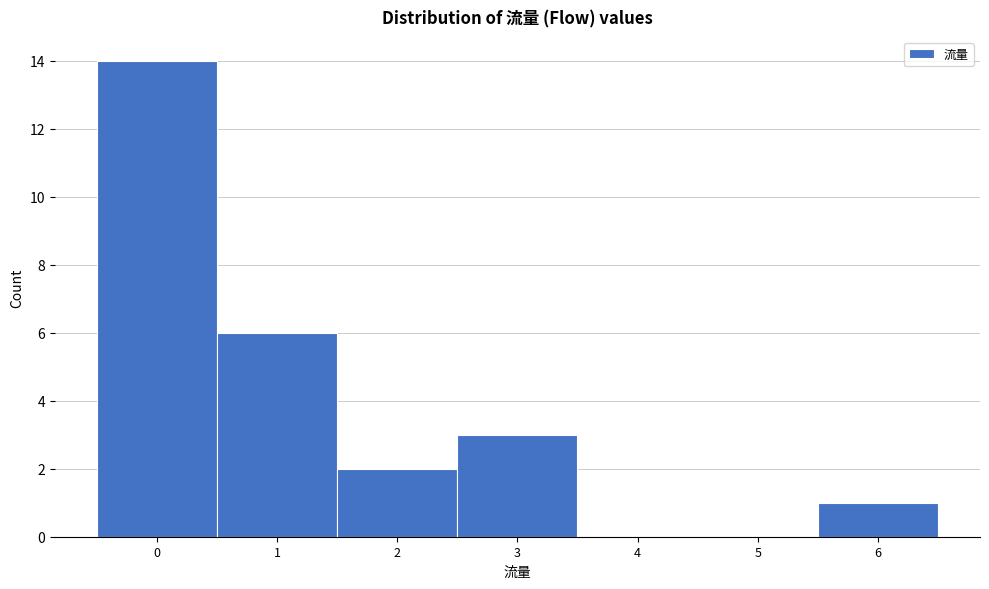

Reading left to right, list all the values displayed in this chart.

0=14	1=6	2=2	3=3	4=0	5=0	6=1